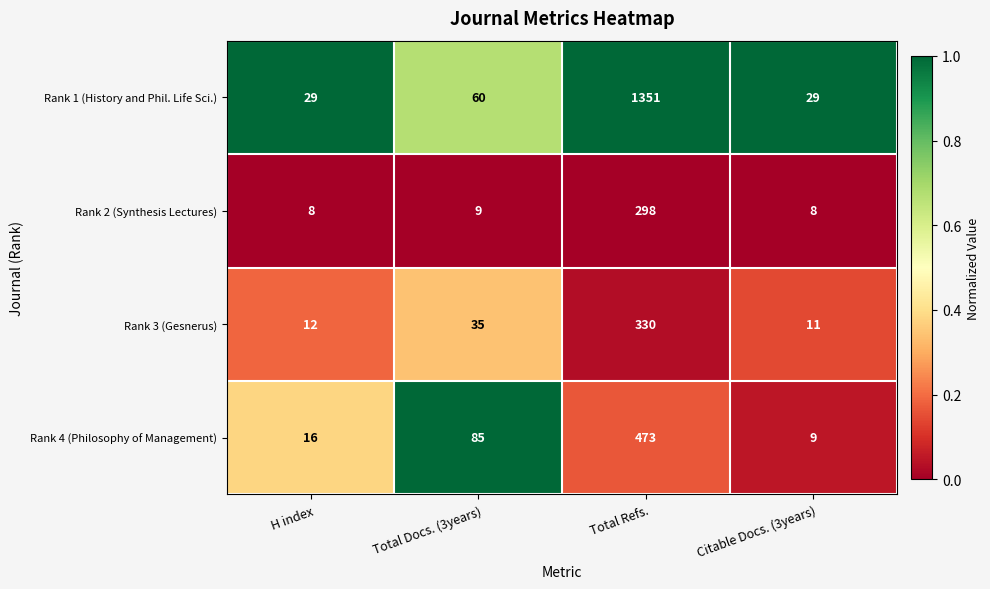

At which label is Rank 1 (History and Phil. Life Sci.) closest to 690?

Total Docs. (3years)